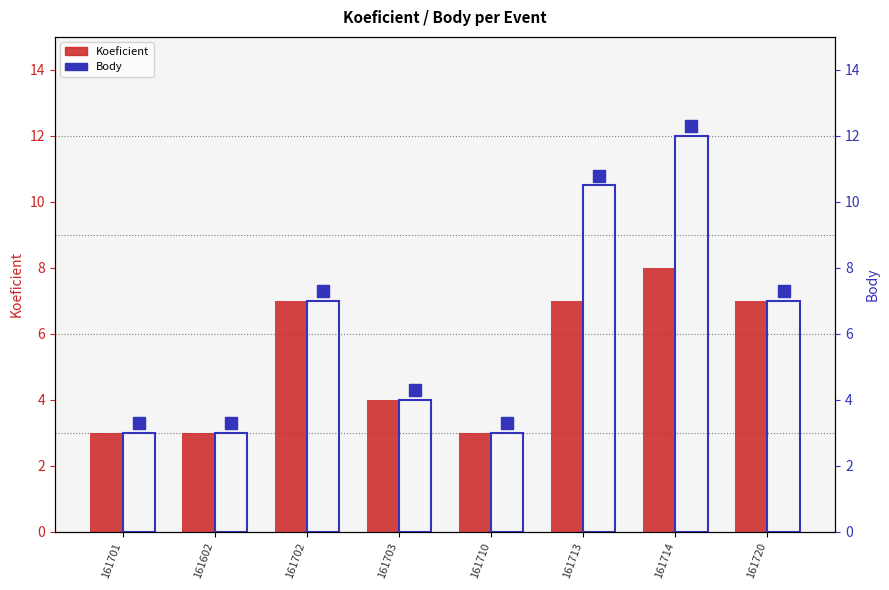

At which category does the chart reach its peak across all series?

161714